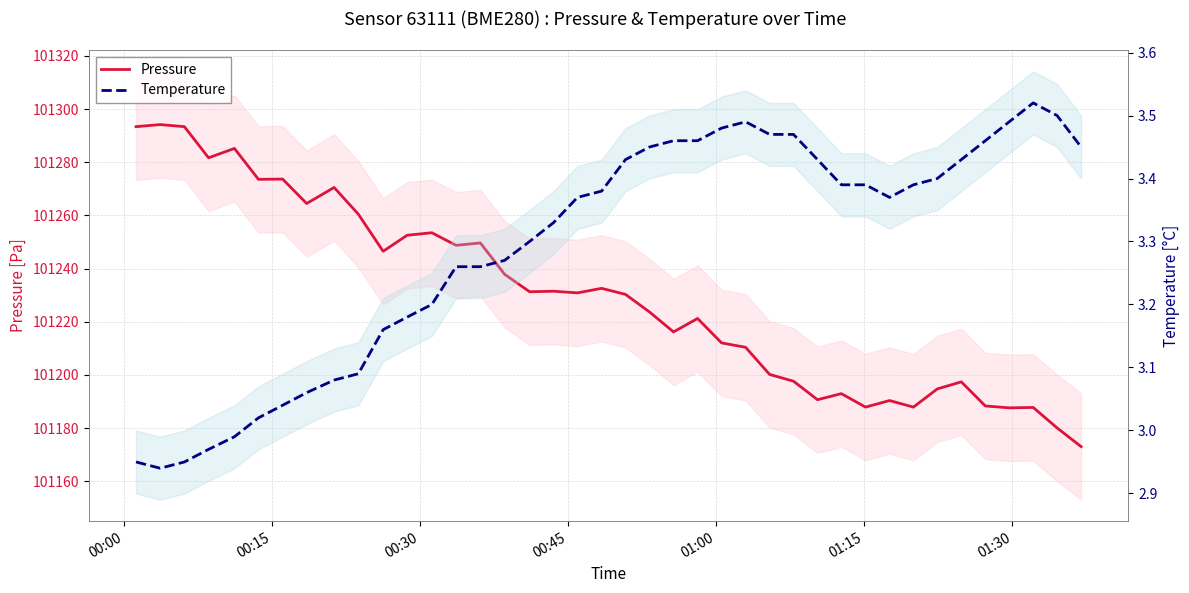

How many lines are shown in the chart?

2